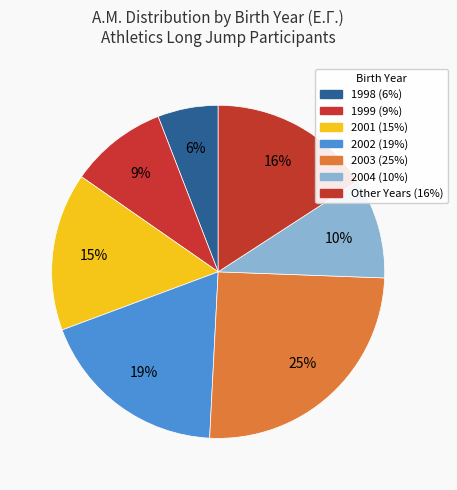

Does any single category account for the majority?

No